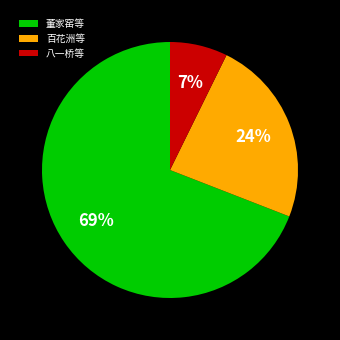

What is the ratio of the value at 八一桥等 to the value at 百花洲等?

0.3